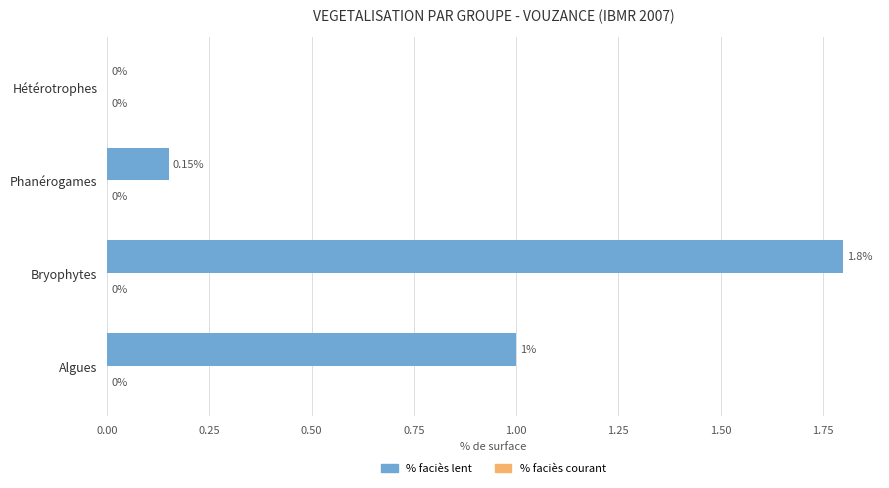

At which label is the value closest to 0?

Hétérotrophes